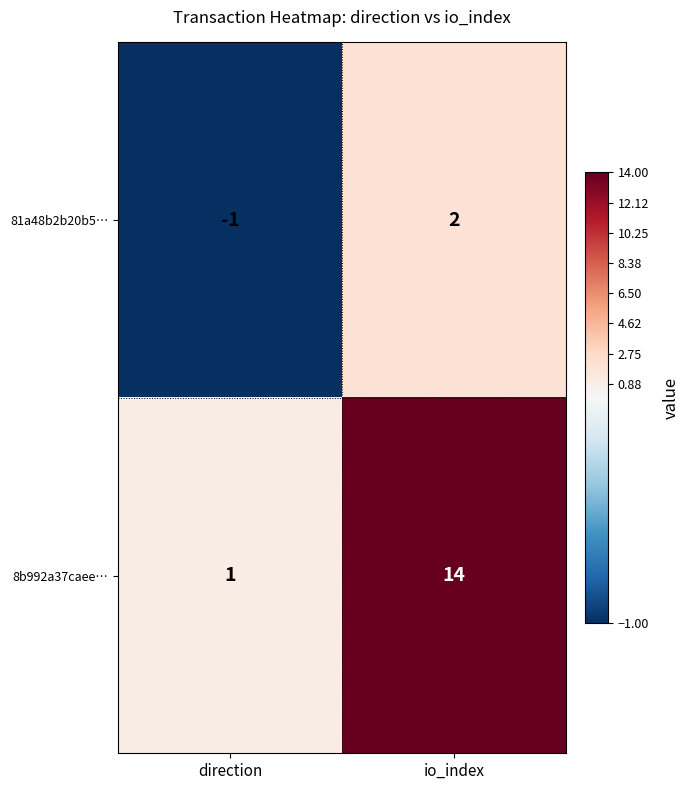

Reading left to right, list all the values displayed in this chart.

81a48b2b20b5…: direction=-1	io_index=2
8b992a37caee…: direction=1	io_index=14